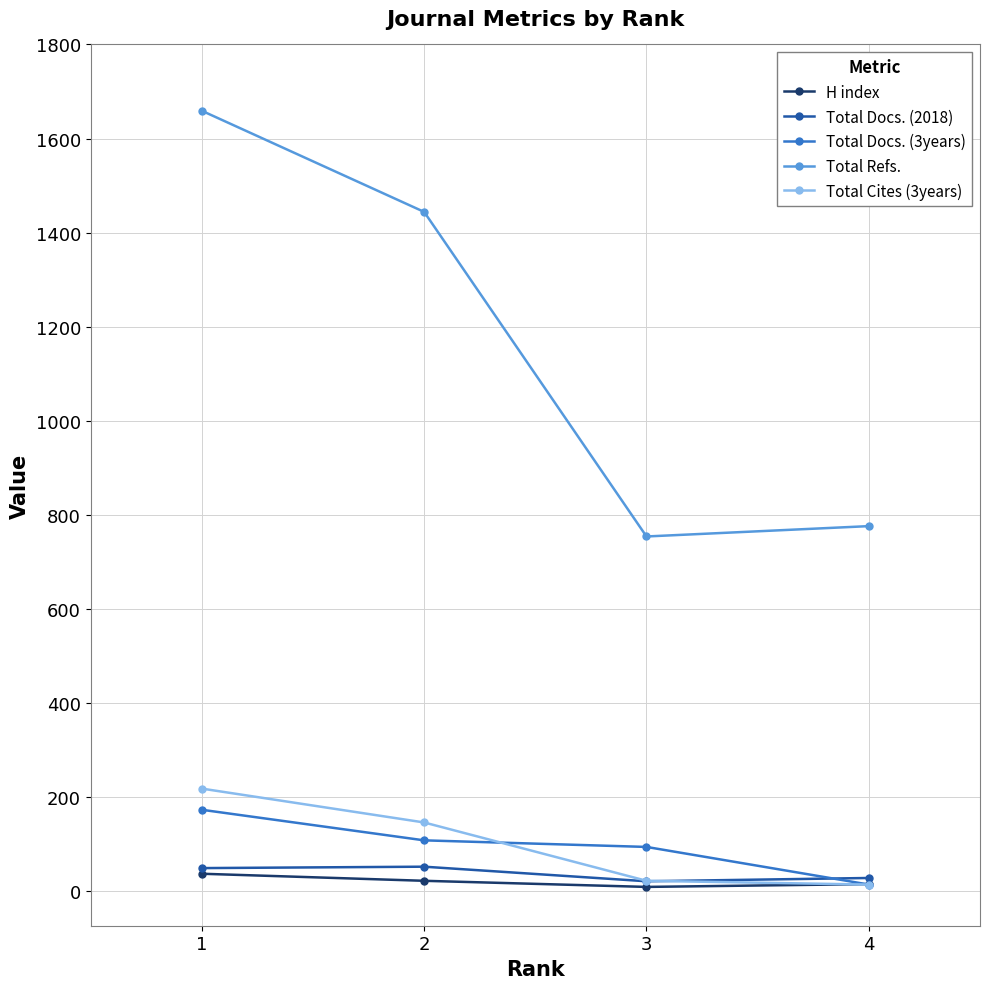

What is the difference between the Total Cites (3years) values at 2 and 3?

124